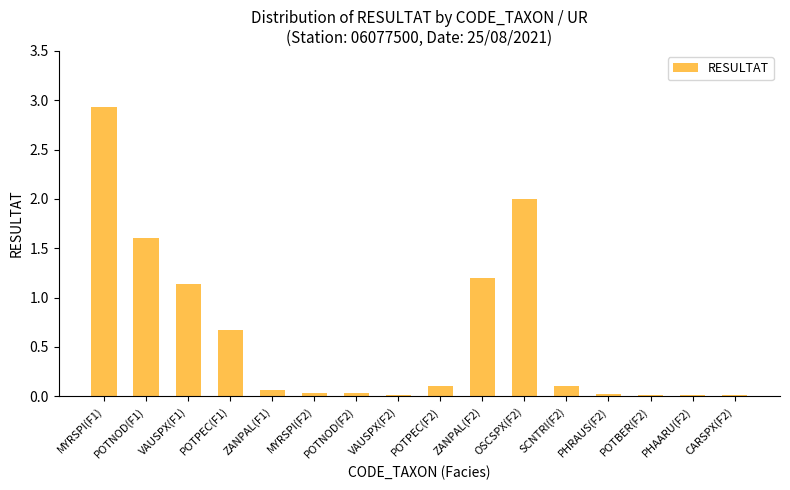

What is the sum of all values?

9.9